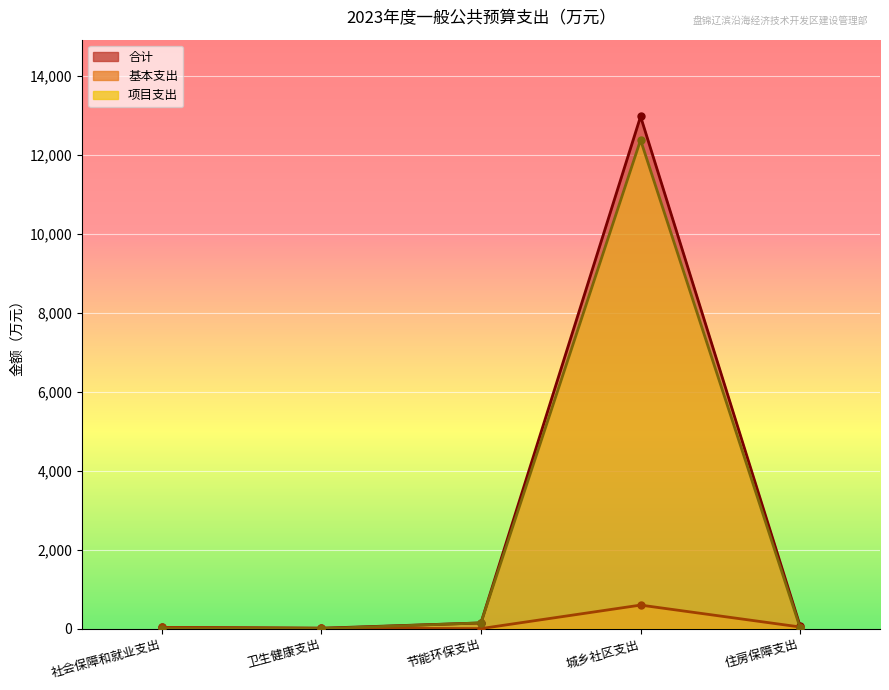

What is the difference between the 项目支出 values at 城乡社区支出 and 住房保障支出?

12361.7